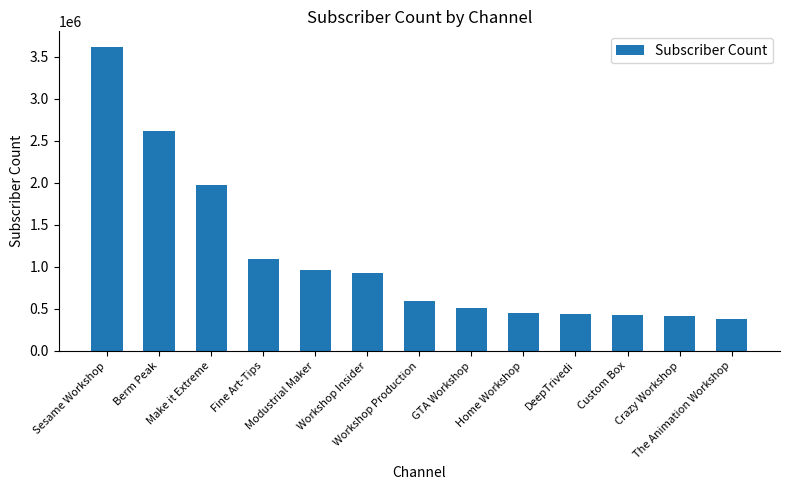

What is the change in value from Fine Art-Tips to Custom Box?

-660000